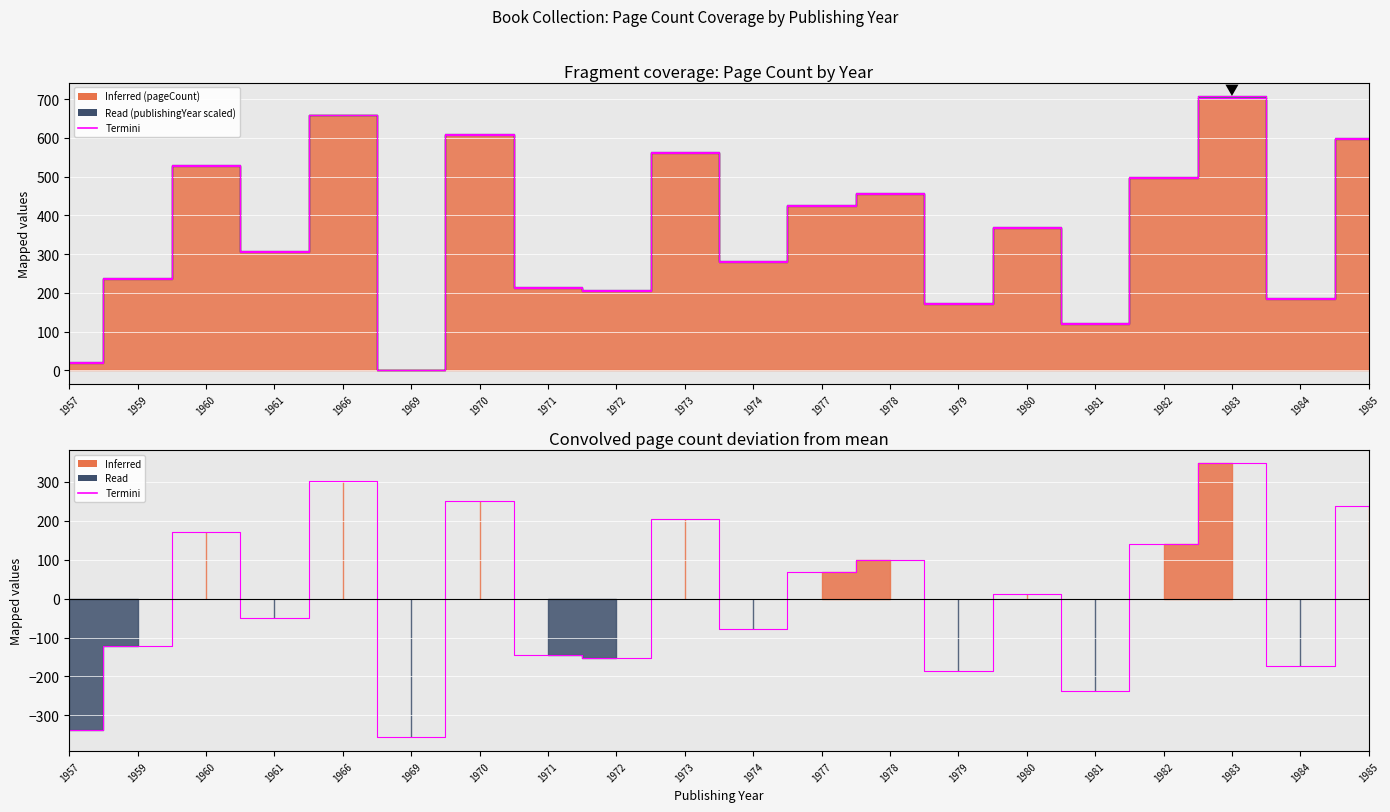

Where is the first local maximum?

1960